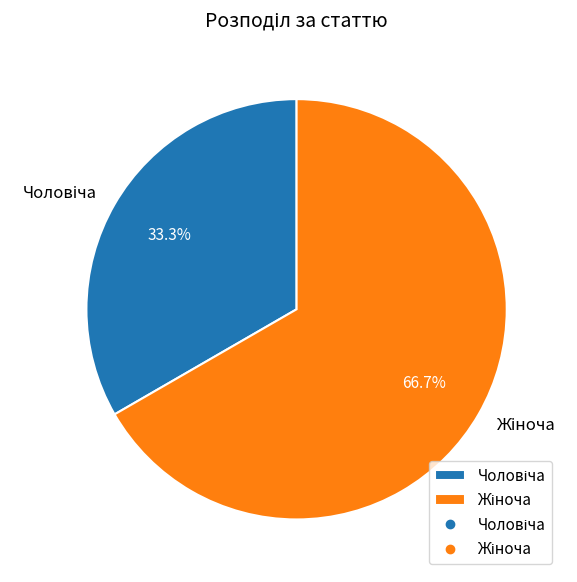

Does any single category account for the majority?

Yes